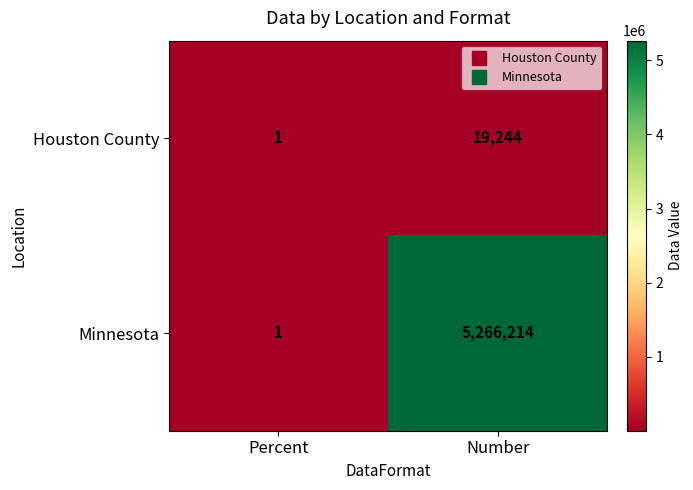

Reading left to right, list all the values displayed in this chart.

Houston County: 1	19244
Minnesota: 1	5266214